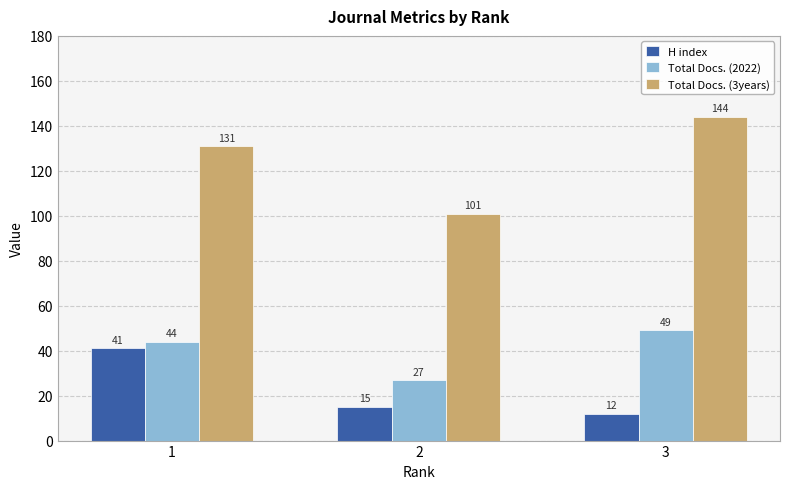

Reading left to right, list all the values displayed in this chart.

H index: 1=41	2=15	3=12
Total Docs. (2022): 1=44	2=27	3=49
Total Docs. (3years): 1=131	2=101	3=144